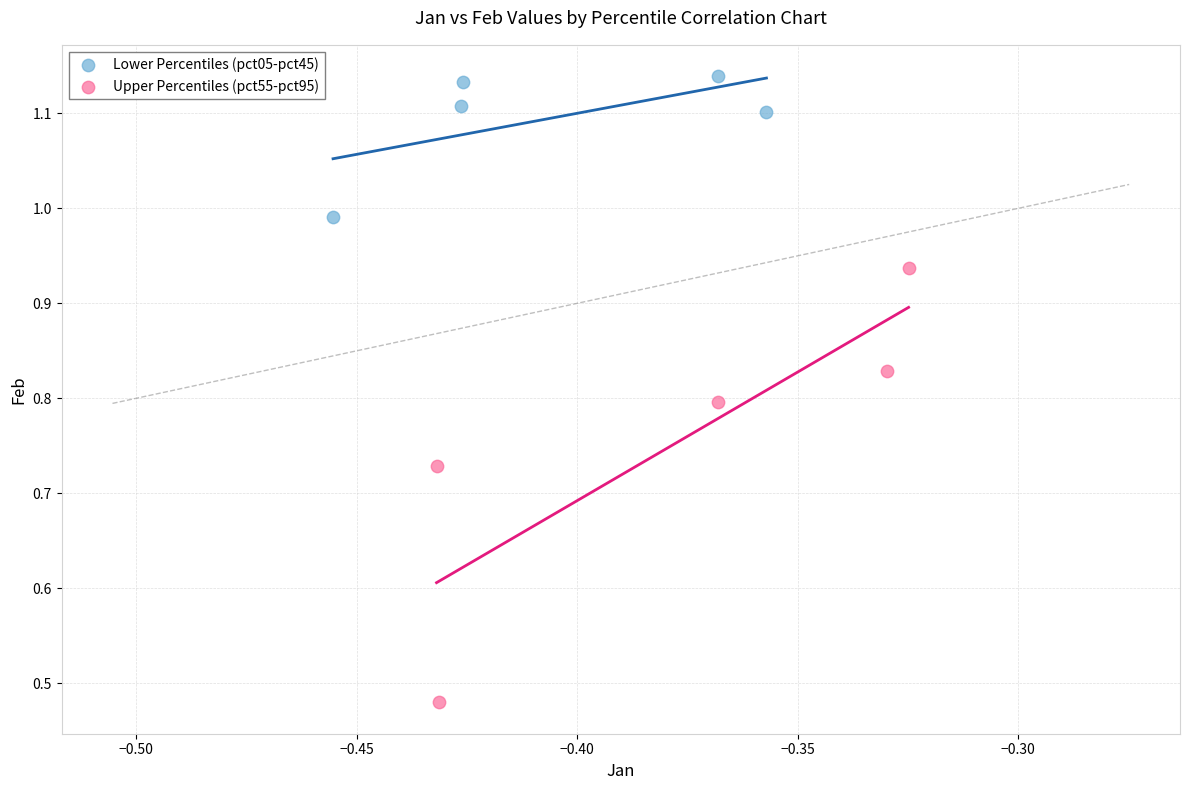

Which series has the largest Y range (max minus min)?

Upper Percentiles (pct55-pct95)